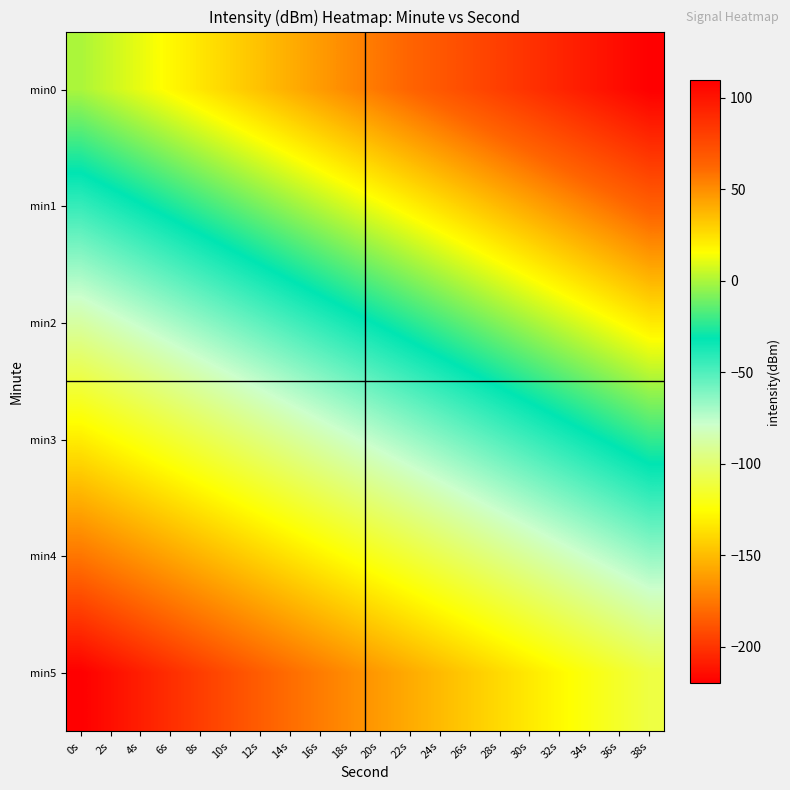

Reading left to right, extract all data points from this chart.

min0: 0s=-0.0	2s=5.8	4s=11.6	6s=17.3	8s=23.1	10s=28.9	12s=34.7	14s=40.4	16s=46.2	18s=52.0	20s=57.8	22s=63.5	24s=69.3	26s=75.1	28s=80.9	30s=86.7	32s=92.4	34s=98.2	36s=104.0	38s=109.8
min1: 0s=-43.9	2s=-38.1	4s=-32.3	6s=-26.6	8s=-20.8	10s=-15.0	12s=-9.2	14s=-3.5	16s=2.3	18s=8.1	20s=13.9	22s=19.6	24s=25.4	26s=31.2	28s=37.0	30s=42.7	32s=48.5	34s=54.3	36s=60.1	38s=65.9
min2: 0s=-87.8	2s=-82.0	4s=-76.3	6s=-70.5	8s=-64.7	10s=-58.9	12s=-53.1	14s=-47.4	16s=-41.6	18s=-35.8	20s=-30.0	22s=-24.3	24s=-18.5	26s=-12.7	28s=-6.9	30s=-1.2	32s=4.6	34s=10.4	36s=16.2	38s=22.0
min3: 0s=-131.7	2s=-125.9	4s=-120.2	6s=-114.4	8s=-108.6	10s=-102.8	12s=-97.0	14s=-91.3	16s=-85.5	18s=-79.7	20s=-73.9	22s=-68.2	24s=-62.4	26s=-56.6	28s=-50.8	30s=-45.1	32s=-39.3	34s=-33.5	36s=-27.7	38s=-22.0
min4: 0s=-175.6	2s=-169.8	4s=-164.1	6s=-158.3	8s=-152.5	10s=-146.7	12s=-141.0	14s=-135.2	16s=-129.4	18s=-123.6	20s=-117.8	22s=-112.1	24s=-106.3	26s=-100.5	28s=-94.7	30s=-89.0	32s=-83.2	34s=-77.4	36s=-71.6	38s=-65.9
min5: 0s=-219.5	2s=-213.7	4s=-208.0	6s=-202.2	8s=-196.4	10s=-190.6	12s=-184.9	14s=-179.1	16s=-173.3	18s=-167.5	20s=-161.7	22s=-156.0	24s=-150.2	26s=-144.4	28s=-138.6	30s=-132.9	32s=-127.1	34s=-121.3	36s=-115.5	38s=-109.8